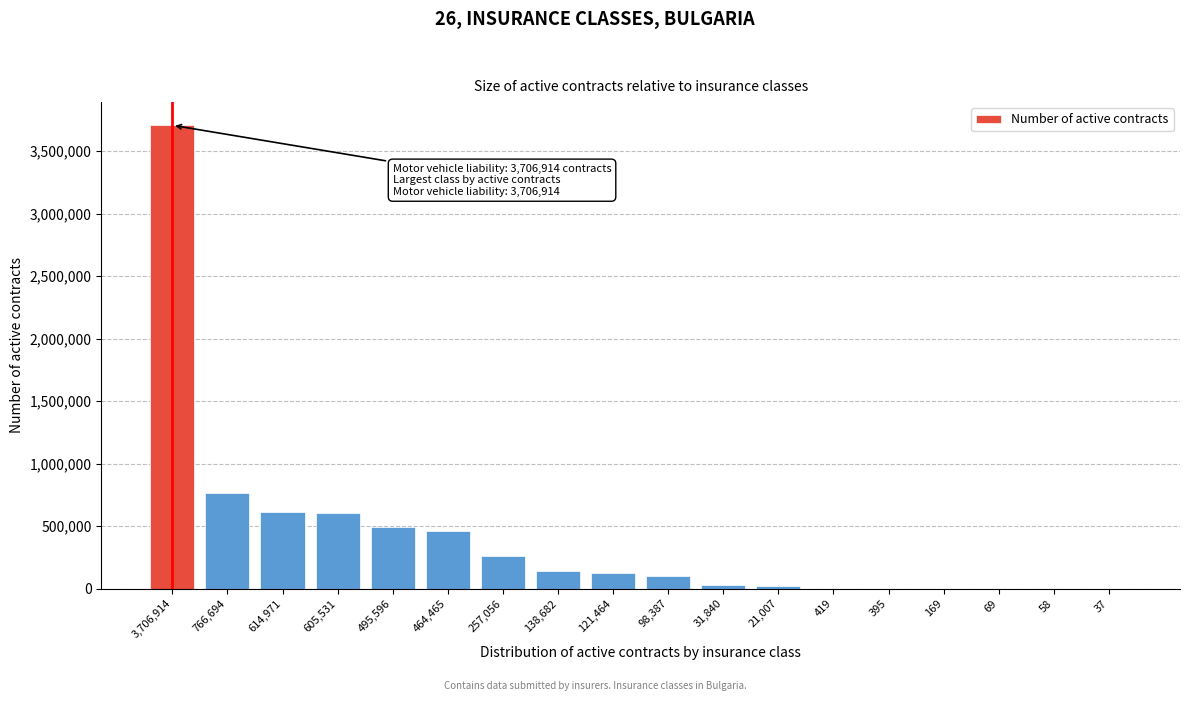

Which has a higher value, 121,464 or 257,056?

257,056